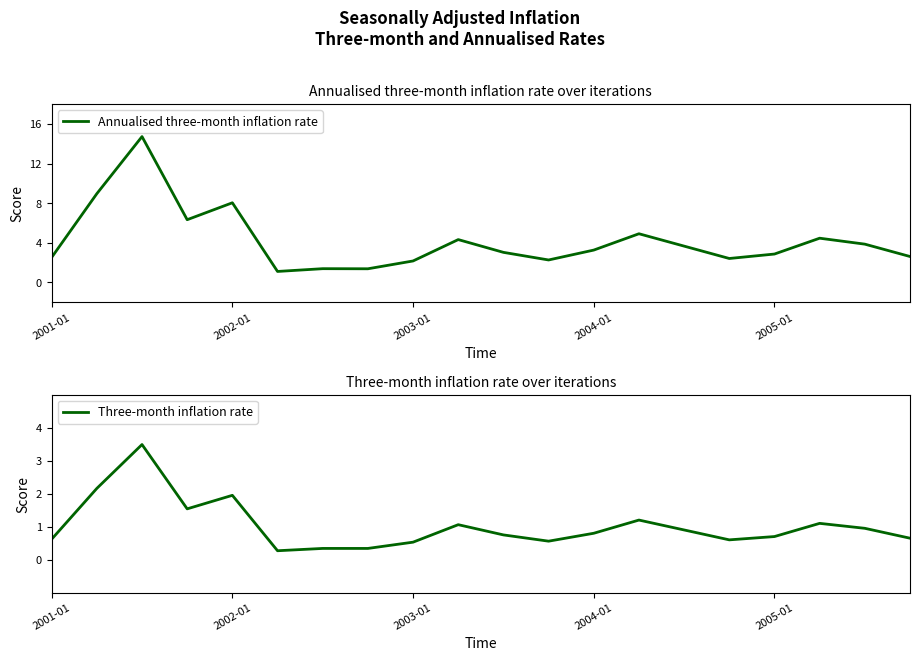

Which series has the largest total across all categories?

Annualised three-month inflation rate